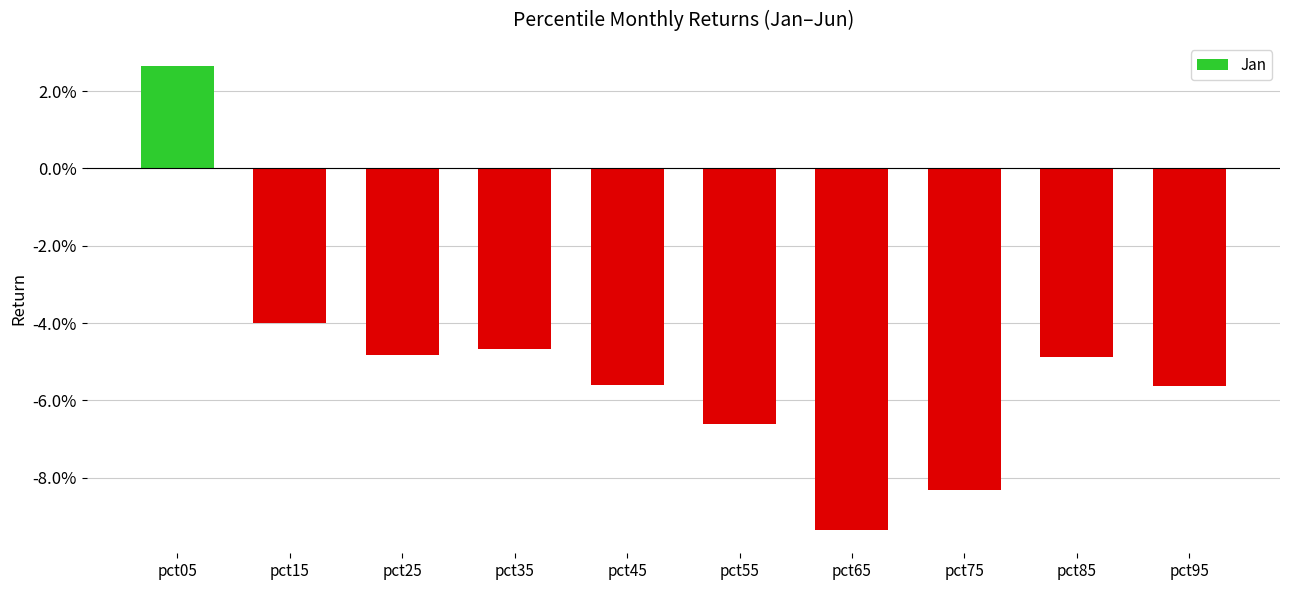

Which category has the lowest value across all series?

pct65